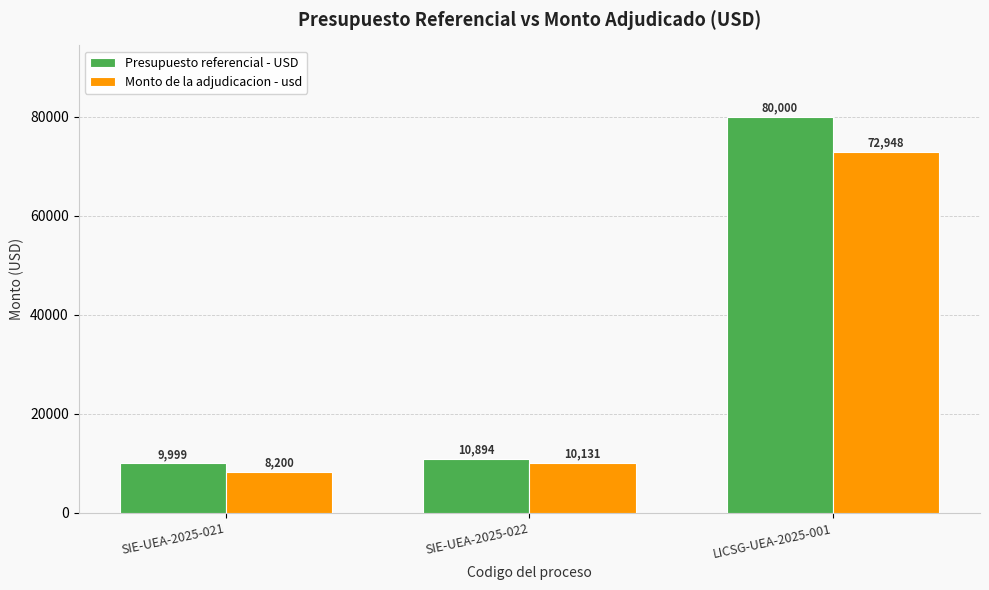

Rank the categories by Monto de la adjudicacion - usd value from highest to lowest.

LICSG-UEA-2025-001, SIE-UEA-2025-022, SIE-UEA-2025-021